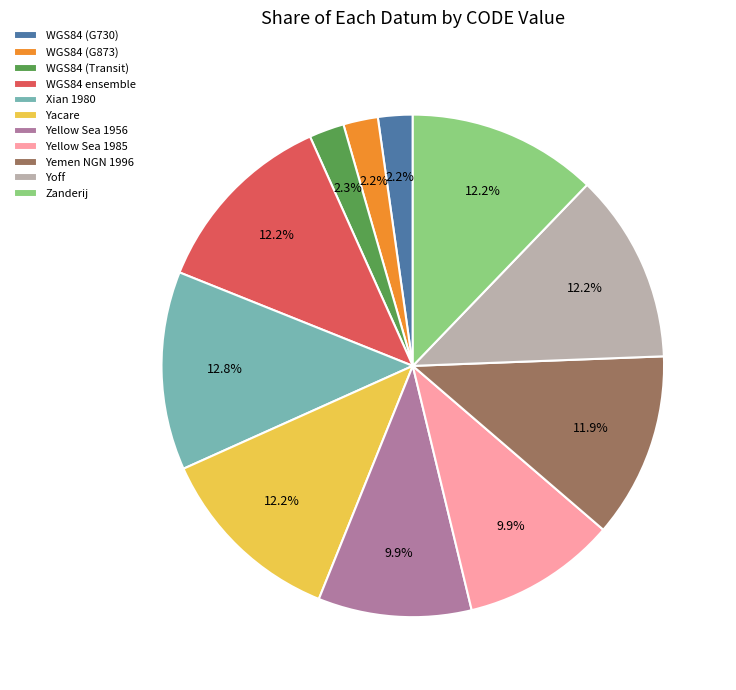

To the nearest percent, what is the combined percentage of Yellow Sea 1956 and Yacare?

22%